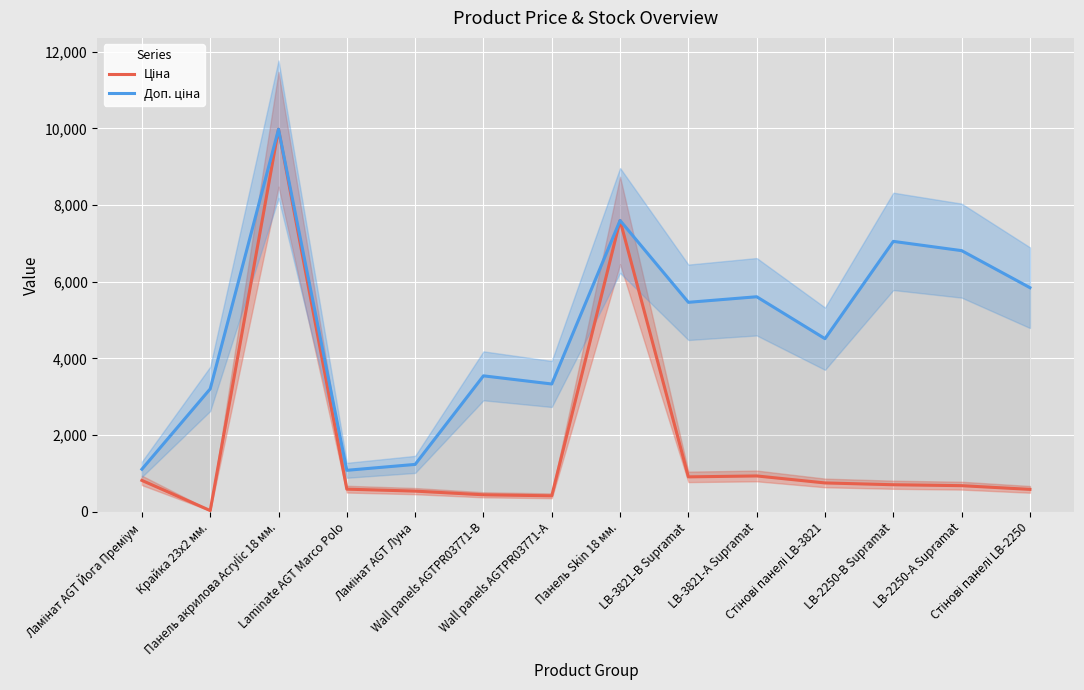

How many interior local peaks does the Доп. ціна series have?

5